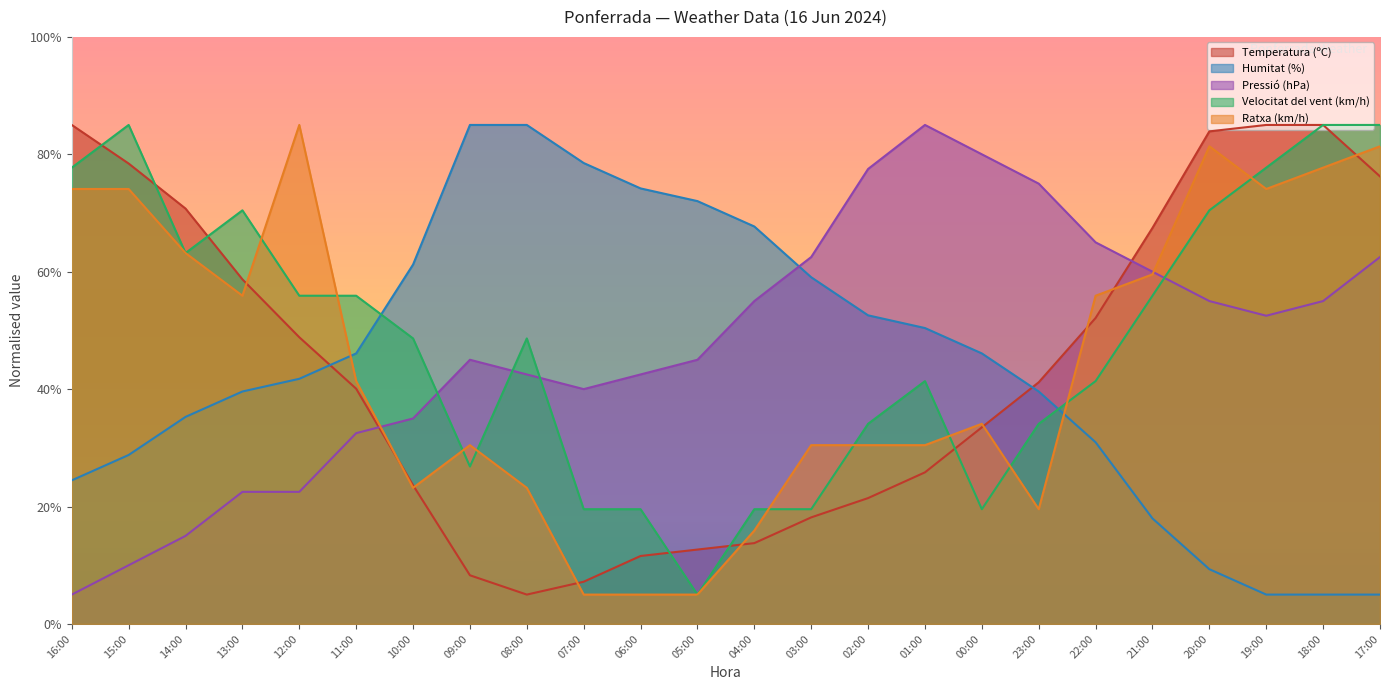

What position from the left is 13:00?

4